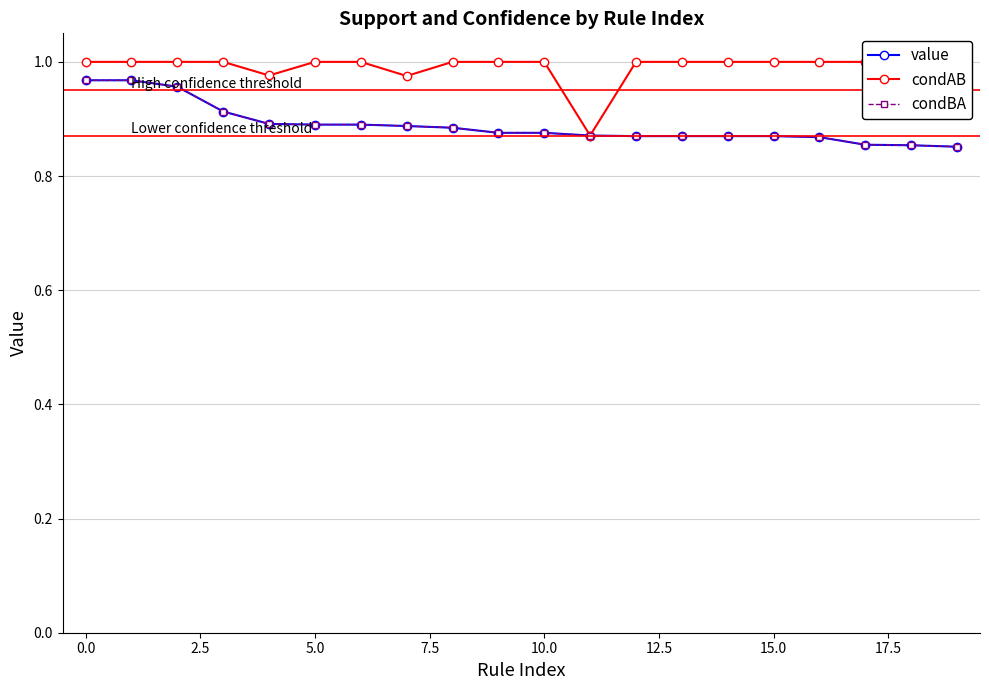

True or false: condBA and condAB cross at least once.

False